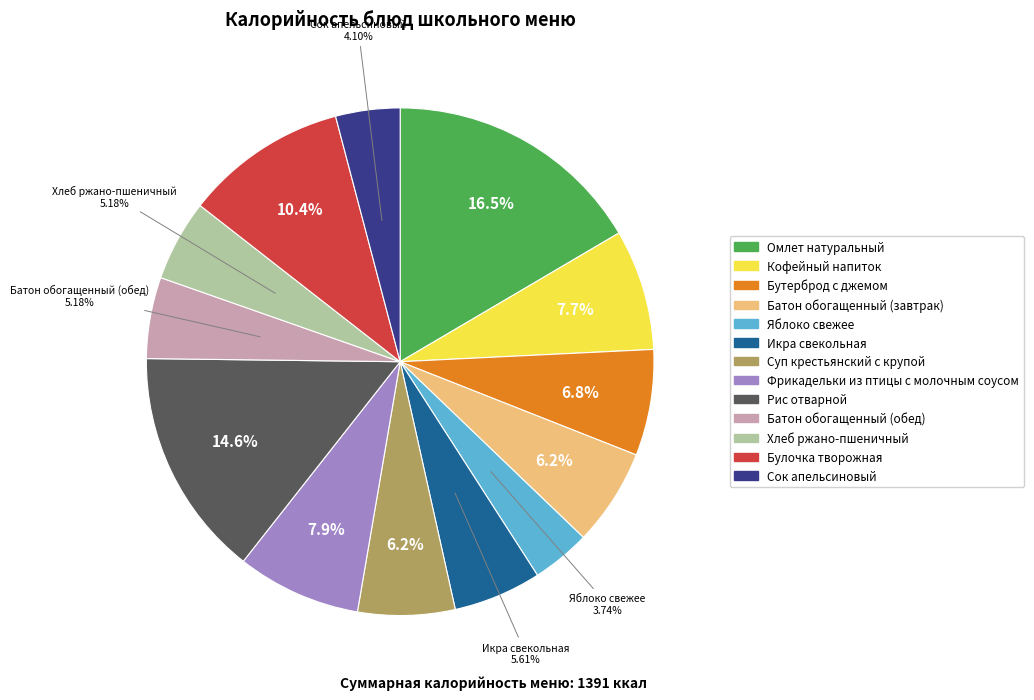

What is the ratio of the value at Рис отварной to the value at Яблоко свежее?

3.9